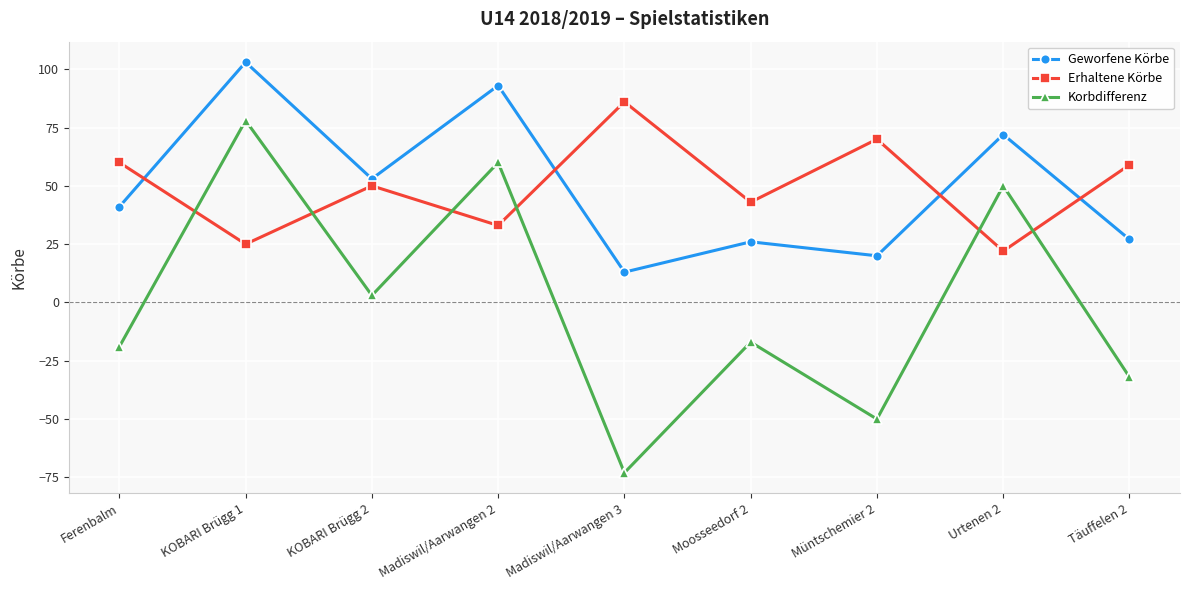

The Geworfene Körbe series shows 27 at Täuffelen 2. True or false?

True